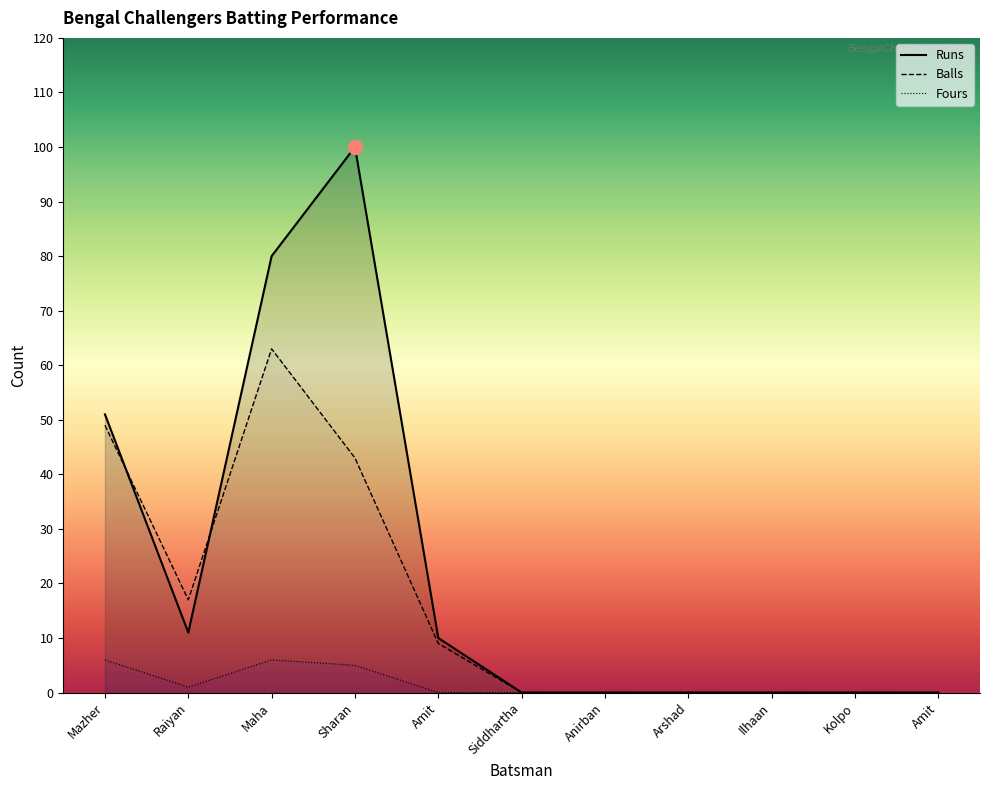

List the series in order of their peak value, lowest first.

Fours, Balls, Runs